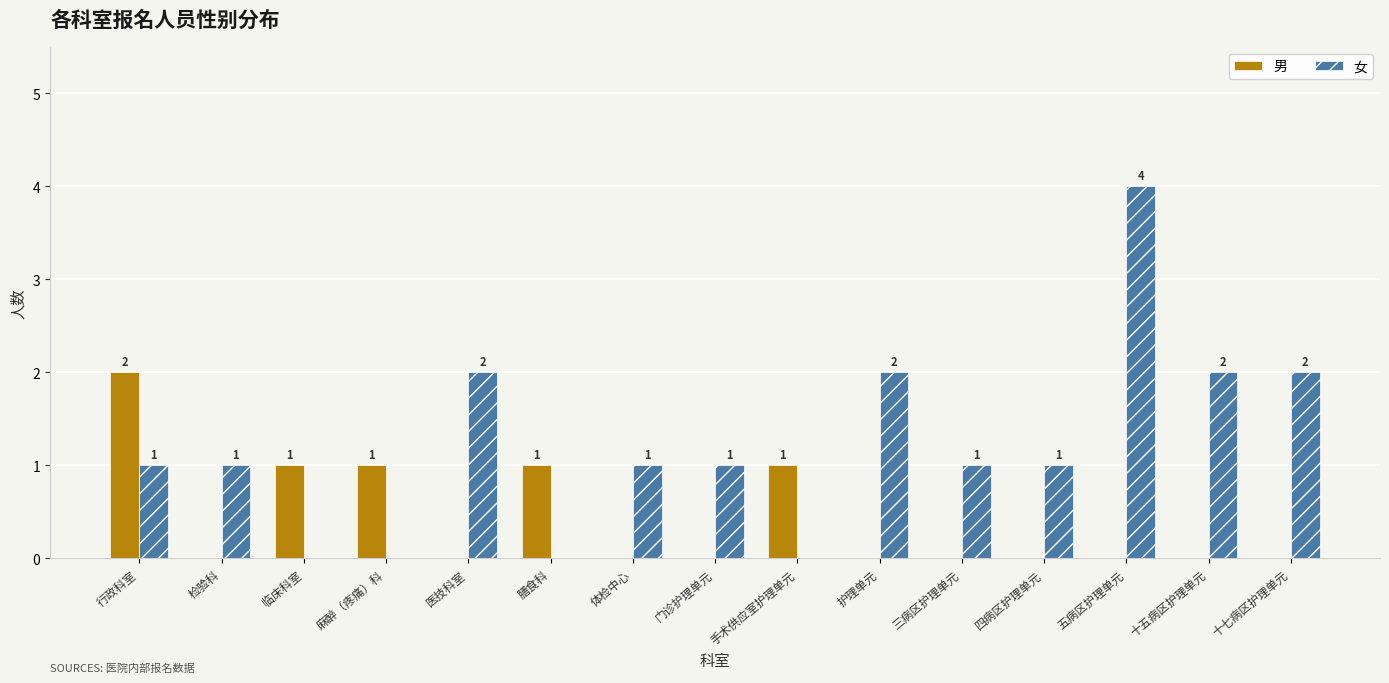

How many positive values does the 男 series have?

5